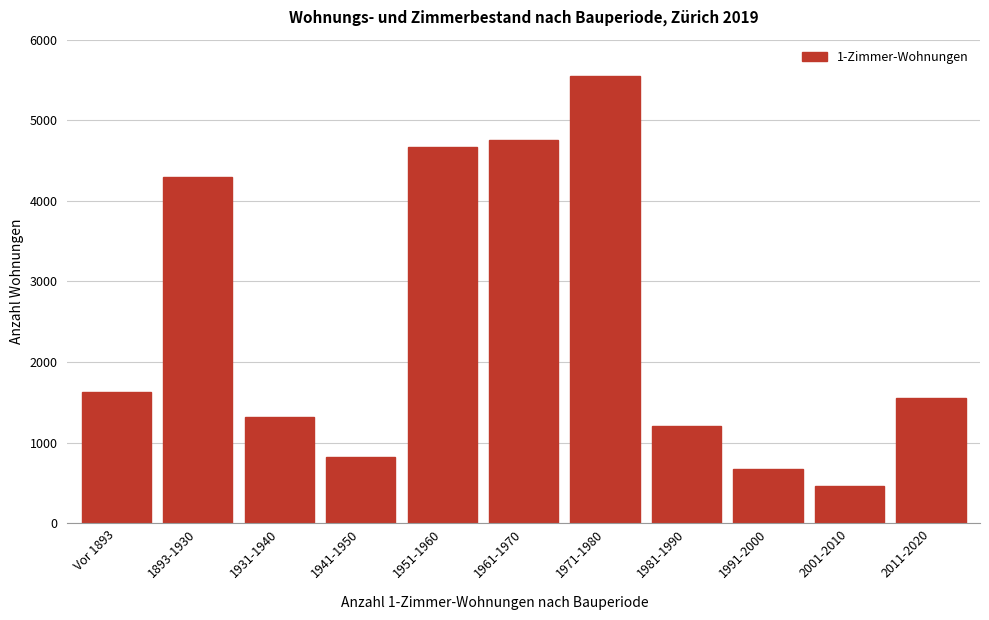

Reading left to right, extract all data points from this chart.

1624	4293	1321	818	4666	4753	5552	1204	673	466	1553